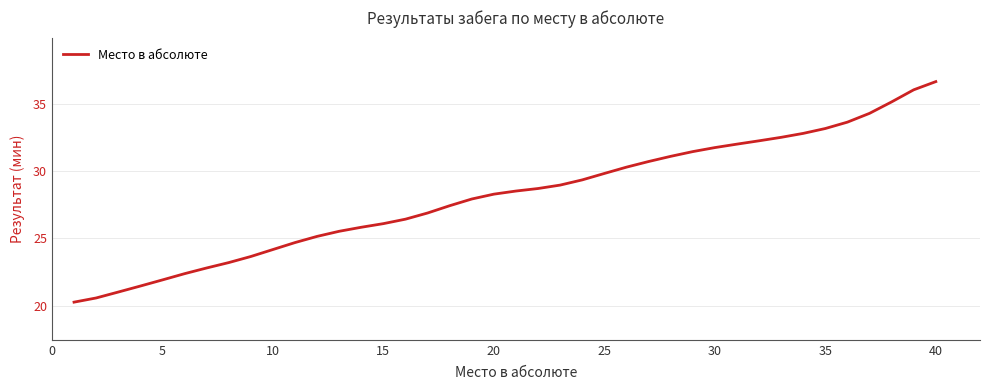

What is the difference between the maximum and minimum values?

16.4